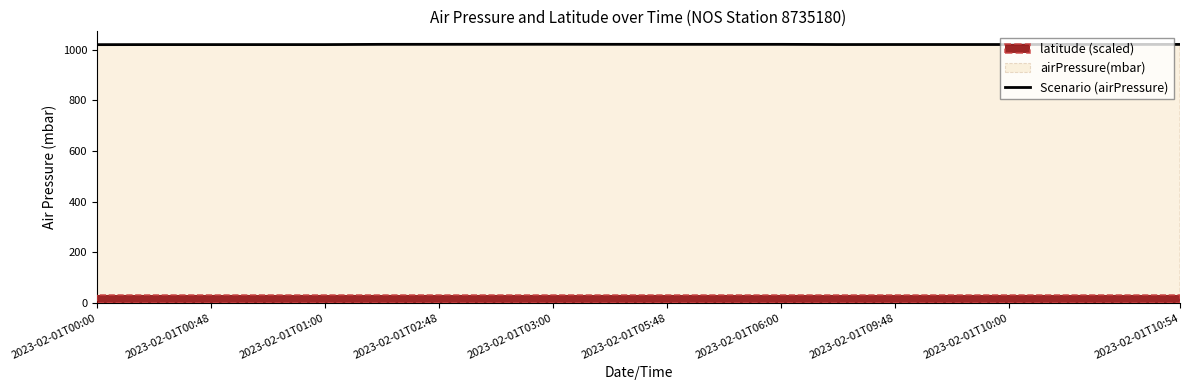

Reading left to right, extract all data points from this chart.

1020.0	1020.2	1020.2	1020.2	1020.2	1021.2	1021.3	1021.4	1021.5	1021.3	1021.2	1021.2	1021.2	1020.4	1020.5	1020.5	1020.5	1020.8	1020.8	1020.9